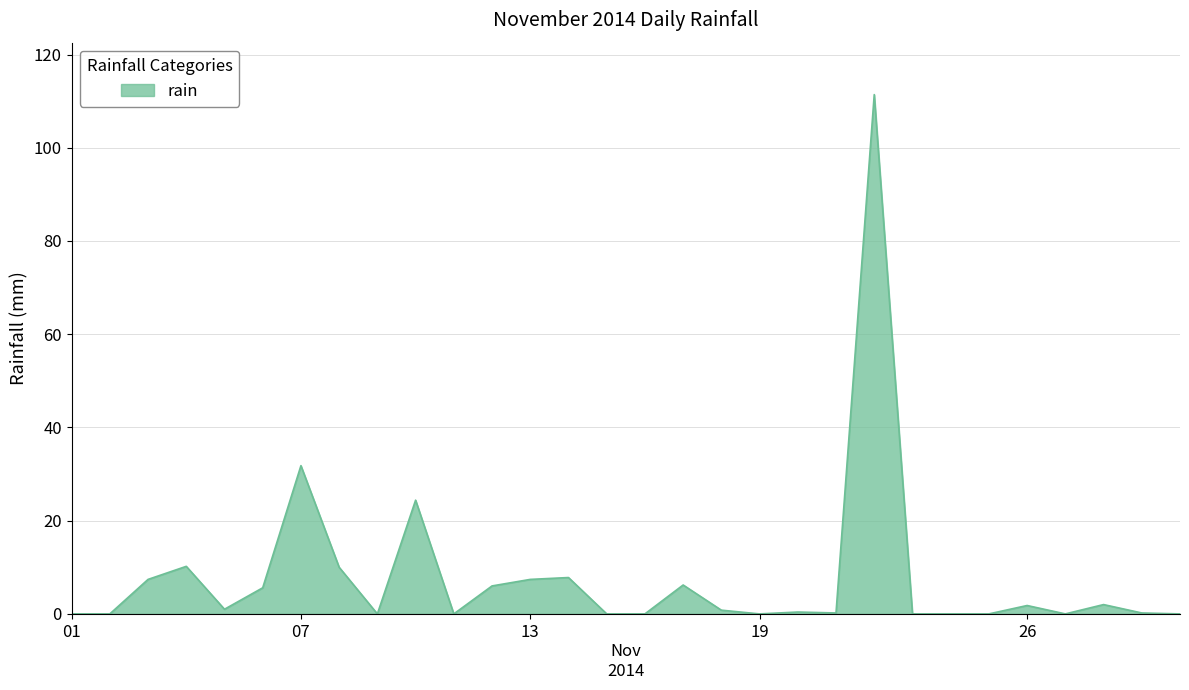

What is the difference between the maximum and minimum values?

111.4